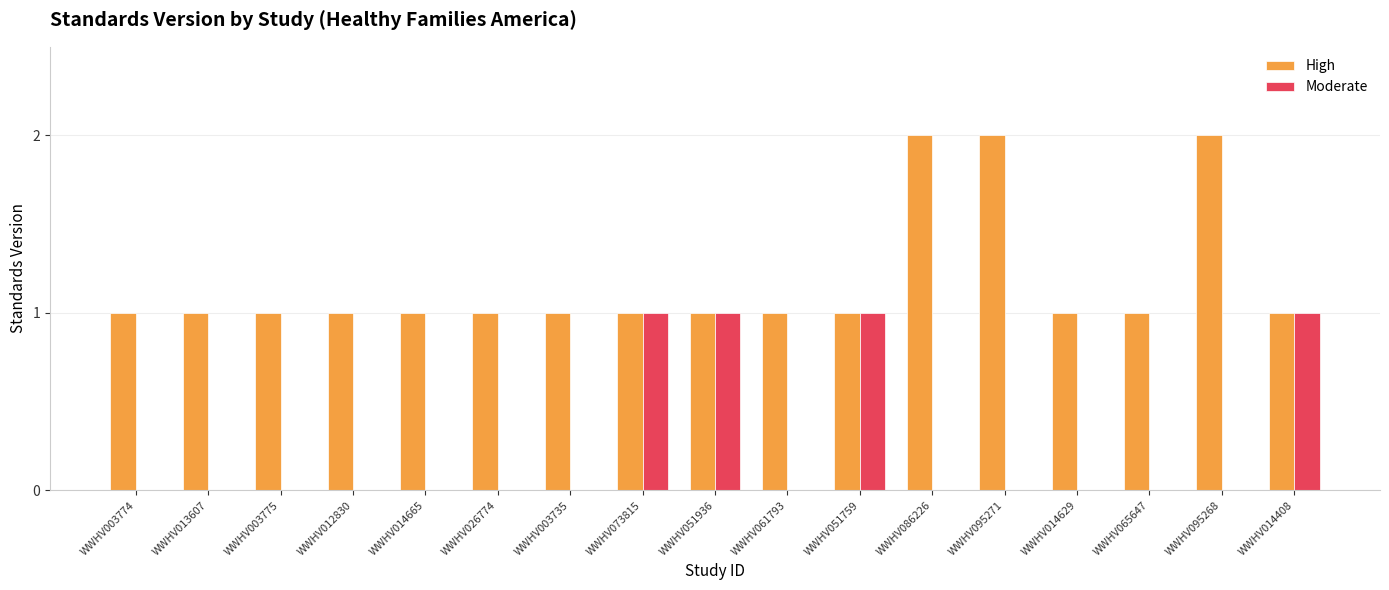

True or false: Moderate has a value of 1 at WWHV012830.

False